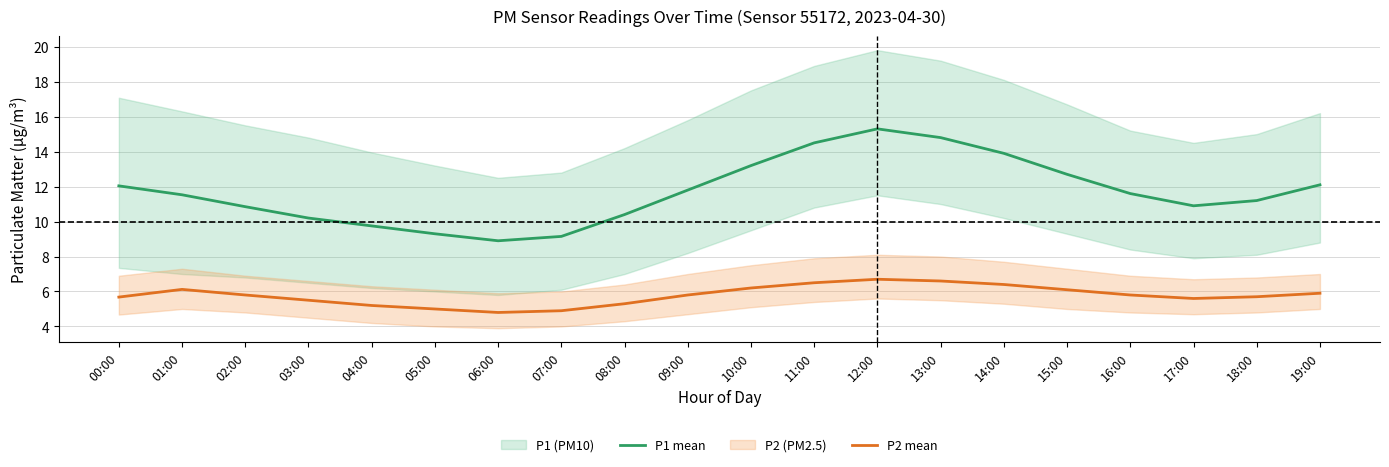

The P1 mean series shows 15.3 at 12:00. True or false?

True